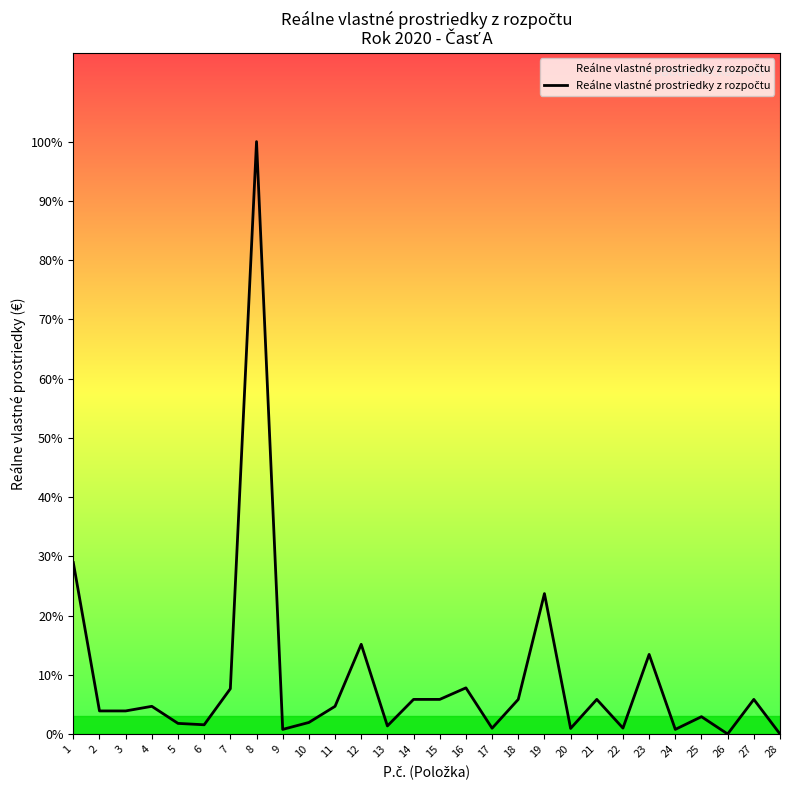

Which label corresponds to the largest value in the chart?

8